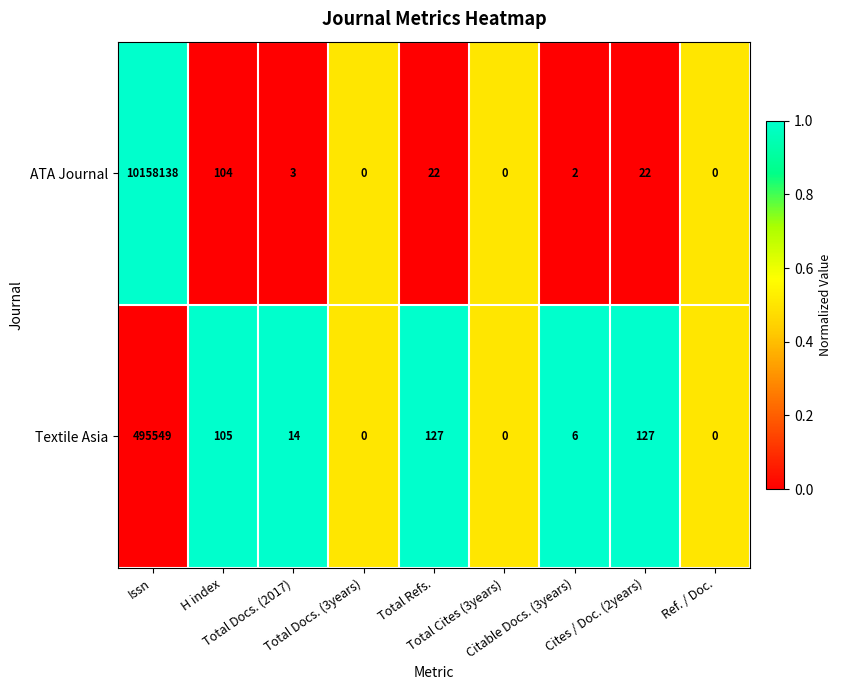

What is the spread (max minus min) of values at H index?

1